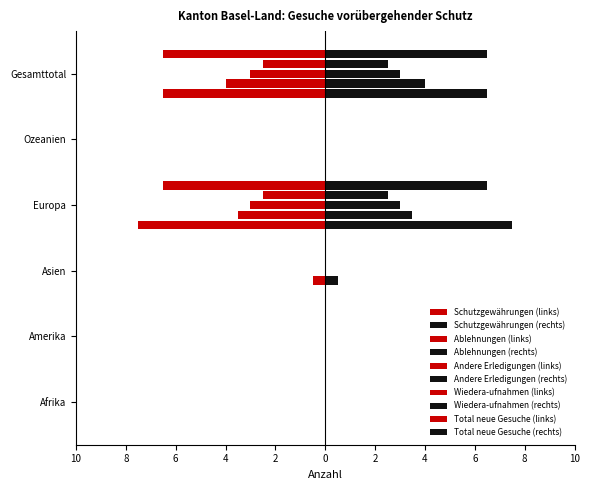

How many distinct data groups are displayed?

5